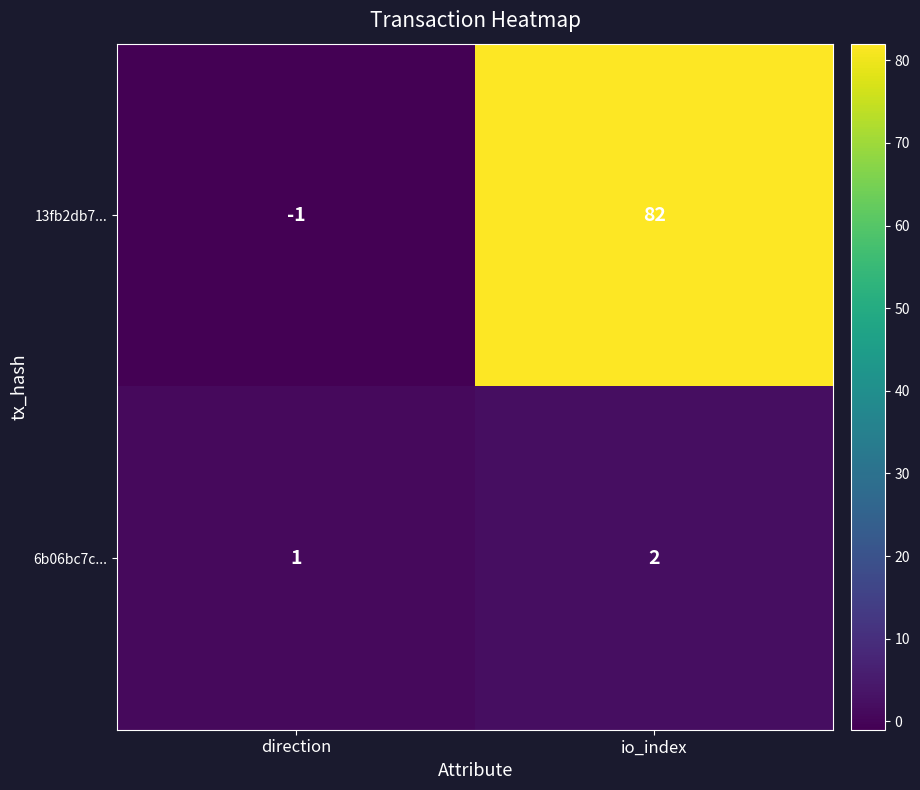

Reading left to right, what are all the values shown in this chart?

13fb2db7...: direction=-1	io_index=82
6b06bc7c...: direction=1	io_index=2